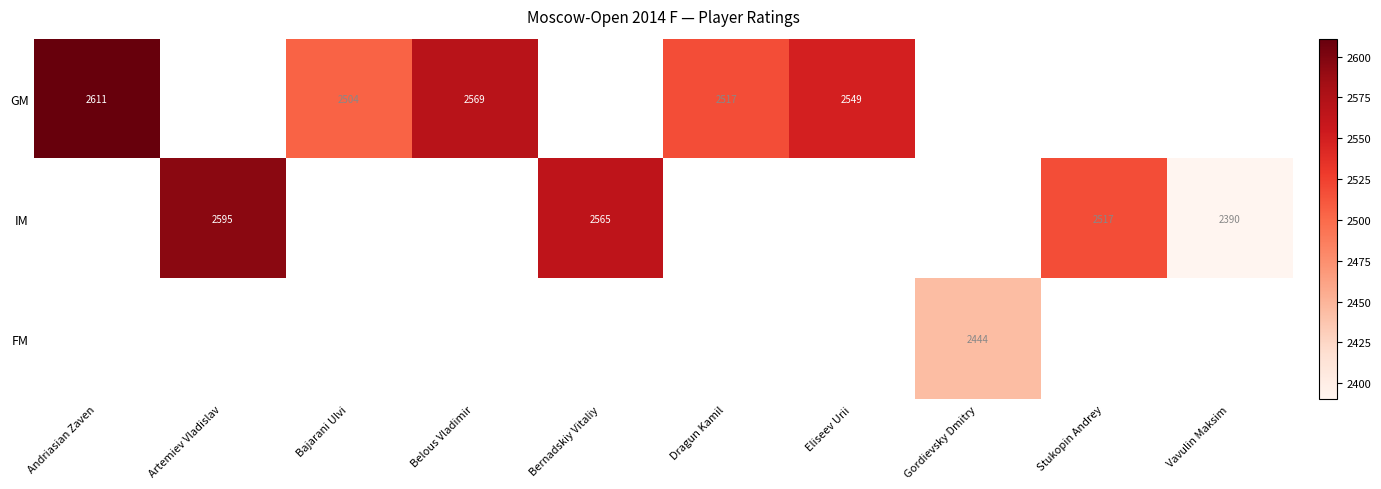

What is the maximum value shown in the chart?

2611.0